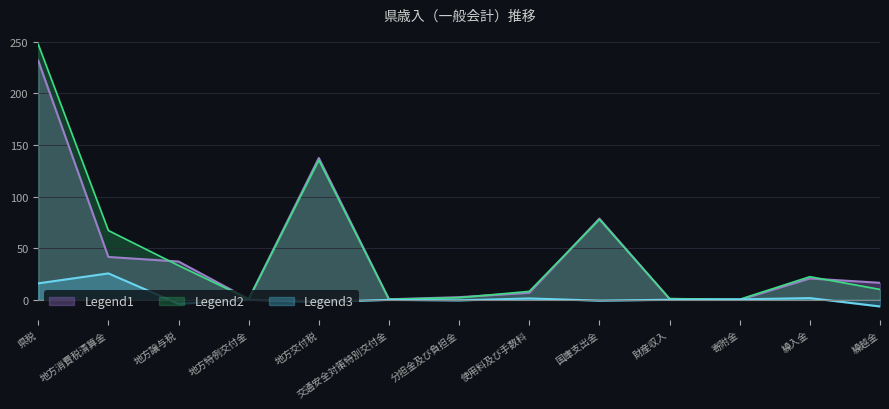

At which category does the chart reach its peak across all series?

県税